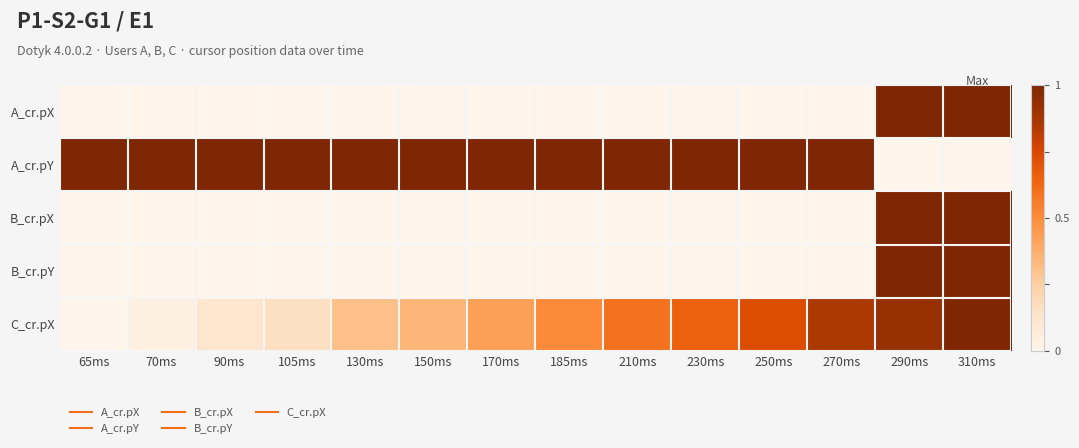

Reading left to right, transcribe all the data shown in this chart.

A_cr.pX: 65ms=0.0	70ms=0.0	90ms=0.0	105ms=0.0	130ms=0.0	150ms=0.0	170ms=0.0	185ms=0.0	210ms=0.0	230ms=0.0	250ms=0.0	270ms=0.0	290ms=1.0	310ms=1.0
A_cr.pY: 65ms=1.0	70ms=1.0	90ms=1.0	105ms=1.0	130ms=1.0	150ms=1.0	170ms=1.0	185ms=1.0	210ms=1.0	230ms=1.0	250ms=1.0	270ms=1.0	290ms=0.0	310ms=0.0
B_cr.pX: 65ms=0.0	70ms=0.0	90ms=0.0	105ms=0.0	130ms=0.0	150ms=0.0	170ms=0.0	185ms=0.0	210ms=0.0	230ms=0.0	250ms=0.0	270ms=0.0	290ms=1.0	310ms=1.0
B_cr.pY: 65ms=0.0	70ms=0.0	90ms=0.0	105ms=0.0	130ms=0.0	150ms=0.0	170ms=0.0	185ms=0.0	210ms=0.0	230ms=0.0	250ms=0.0	270ms=0.0	290ms=1.0	310ms=1.0
C_cr.pX: 65ms=0.0	70ms=0.0	90ms=0.1	105ms=0.2	130ms=0.3	150ms=0.3	170ms=0.4	185ms=0.5	210ms=0.6	230ms=0.7	250ms=0.7	270ms=0.9	290ms=0.9	310ms=1.0